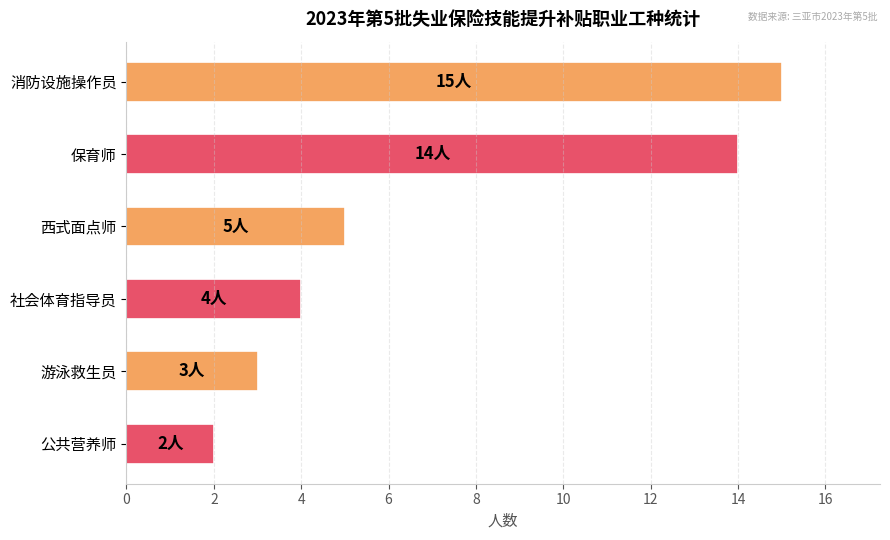

Is it true that the value at 社会体育指导员 is 2?

False